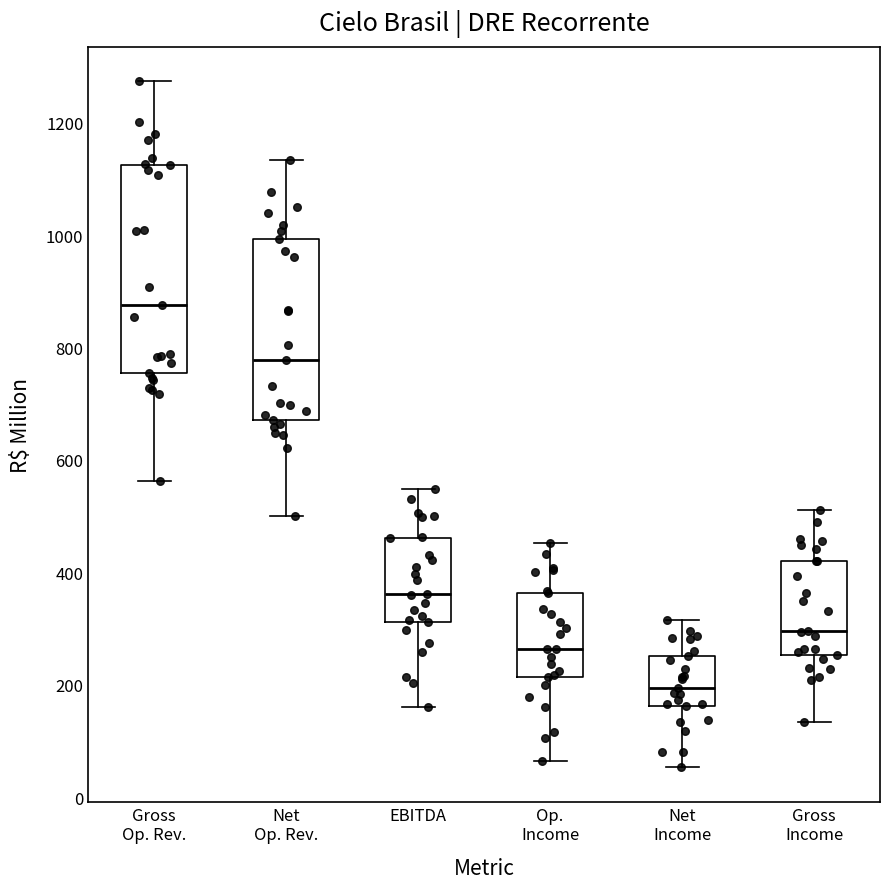

Which box is the tallest, from its lower edge to its upper edge?

Gross Op. Rev.